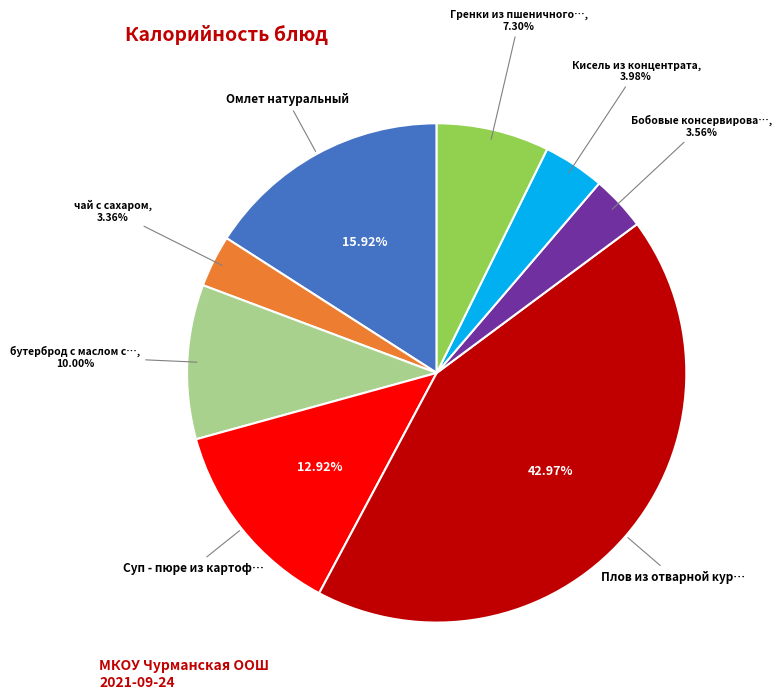

Is there any slice that represents more than half of the pie?

No